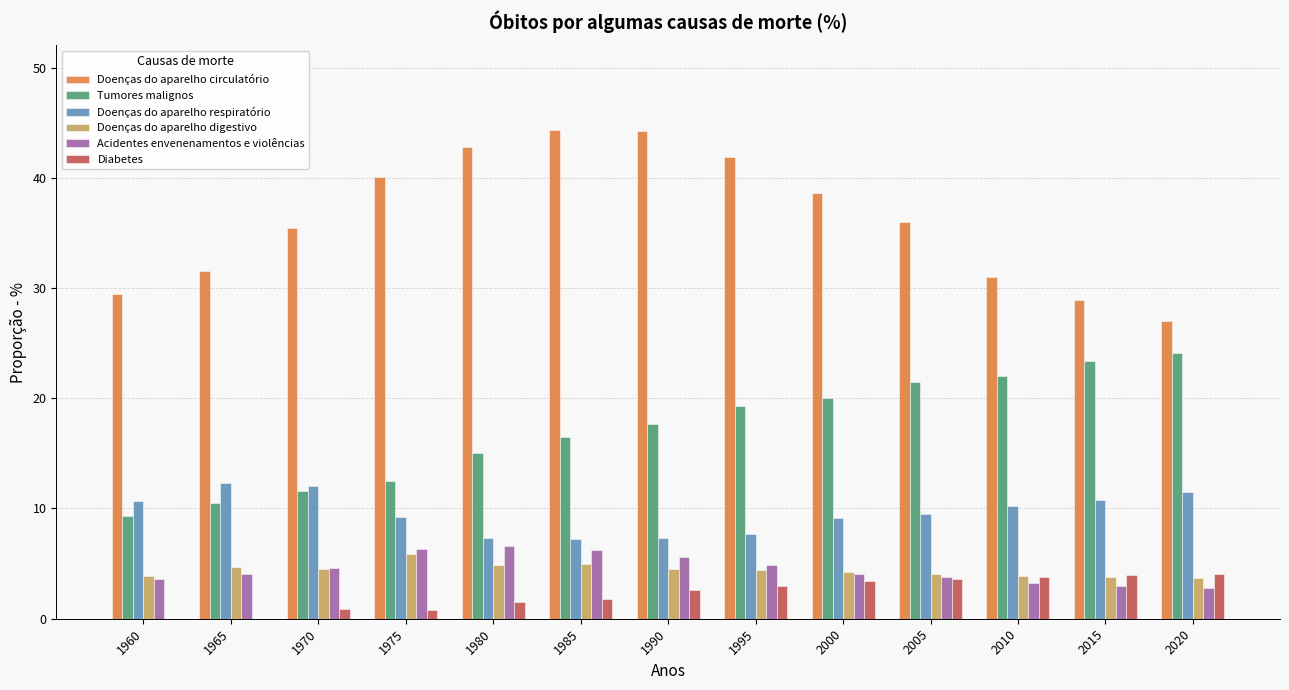

The value of Acidentes envenenamentos e violências at 1985 is 3.1. True or false?

False